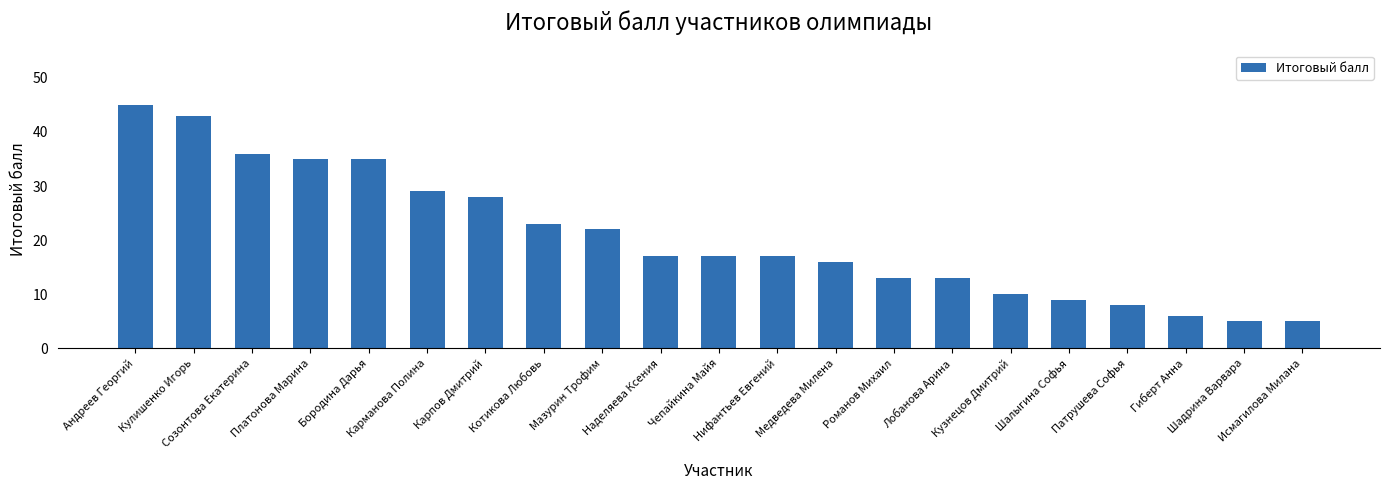

What is the maximum value shown in the chart?

45